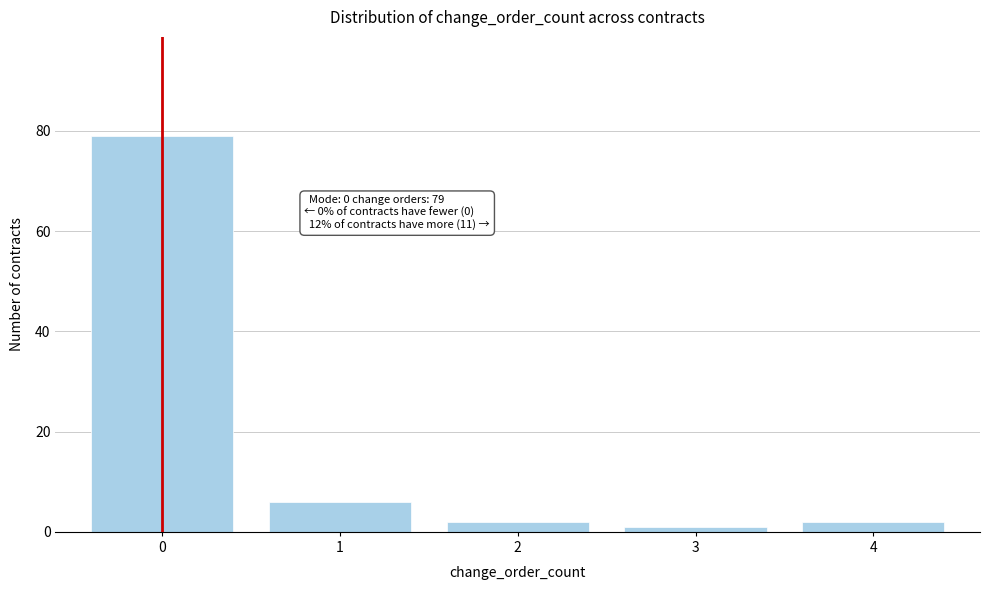

Reading left to right, transcribe all the data shown in this chart.

0=79	1=6	2=2	3=1	4=2